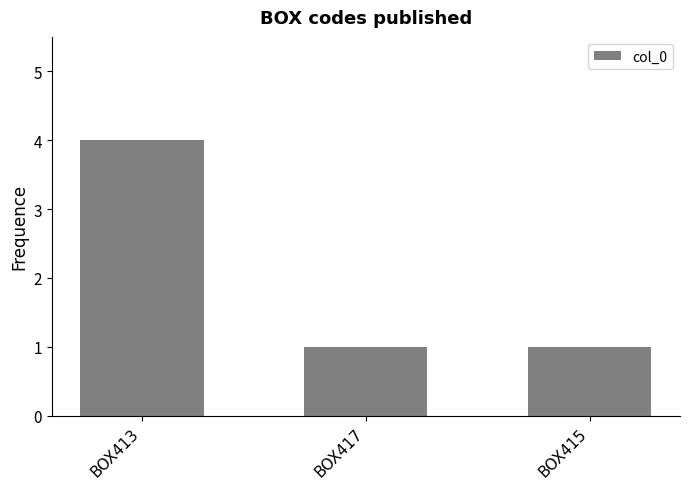

What is the approximate value at BOX415?

1